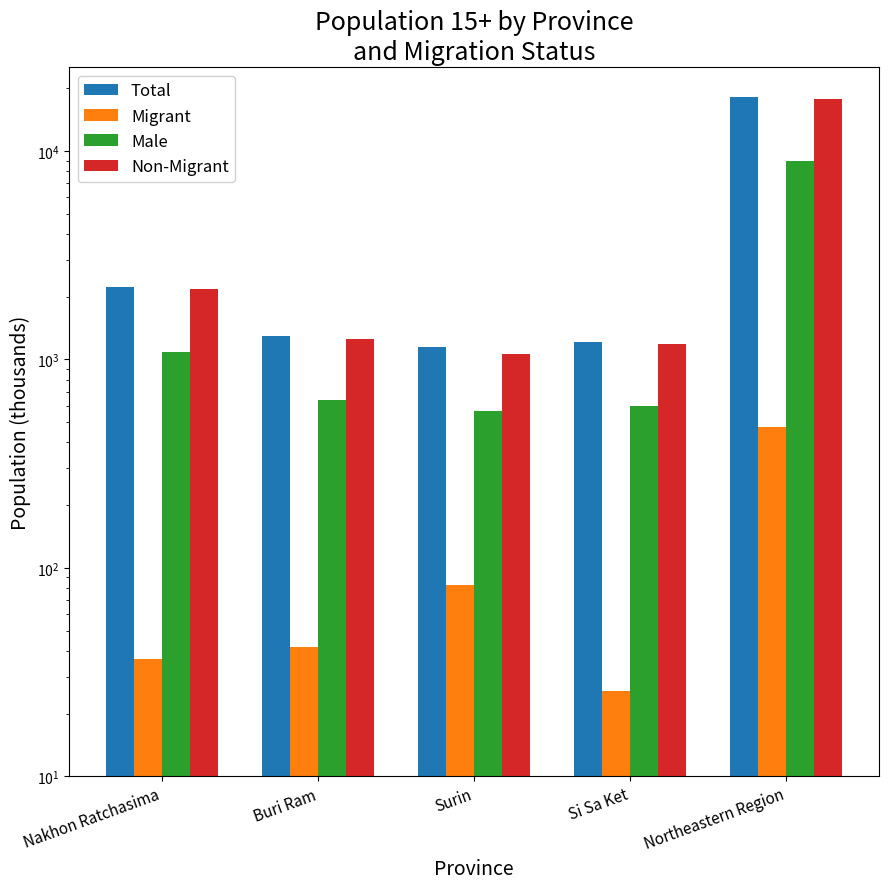

What value does the Migrant series have at Buri Ram?

41.6